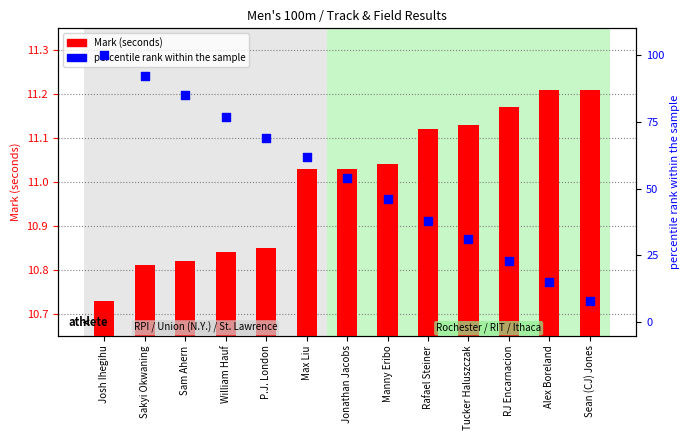

Is the value of percentile rank within the sample at Max Liu greater than the value of Mark (seconds) at Josh Ihegihu?

Yes